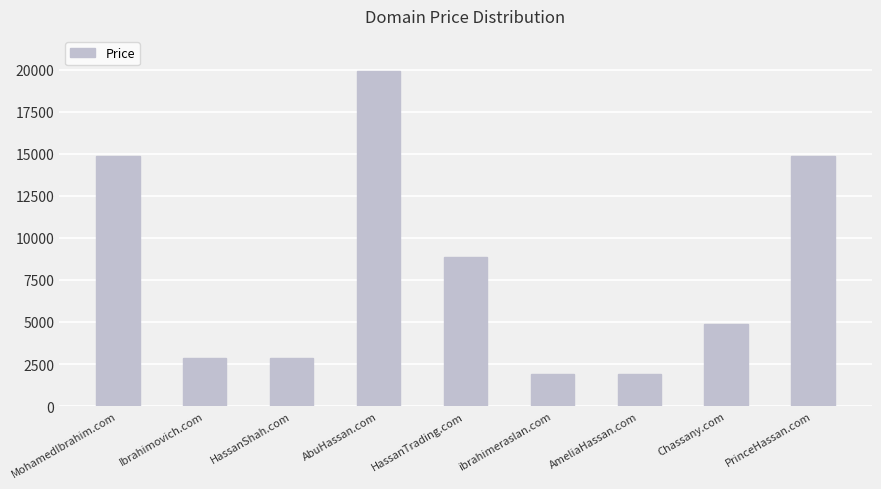

What is the change in value from AbuHassan.com to PrinceHassan.com?

-5000